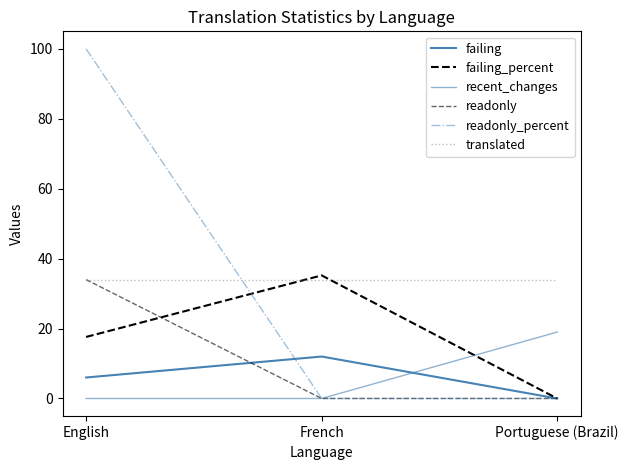

Does the chart display data point markers on the line(s)?

No